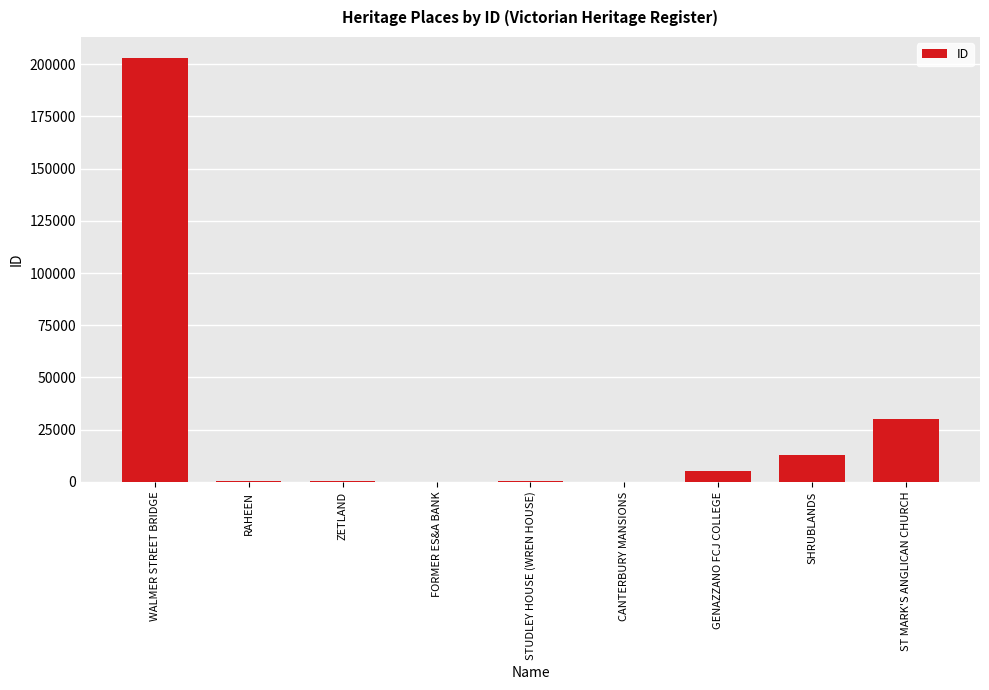

At which category does the chart reach its peak across all series?

WALMER STREET BRIDGE